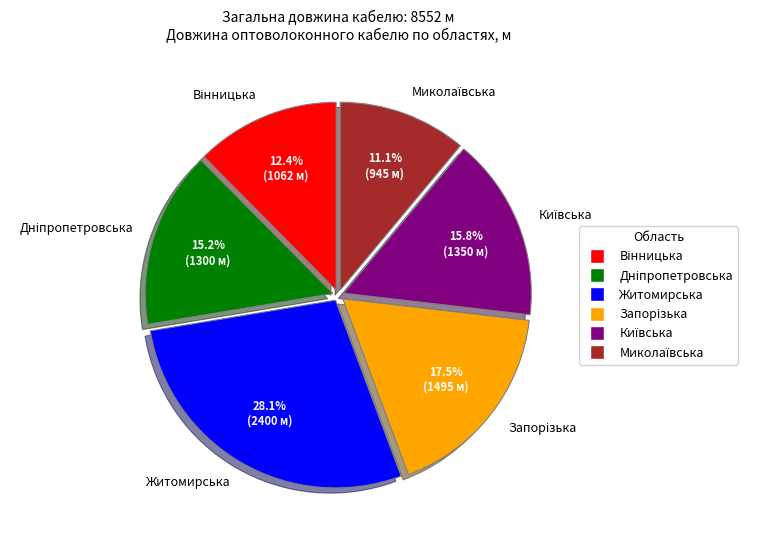

How many segments does this pie chart have?

6